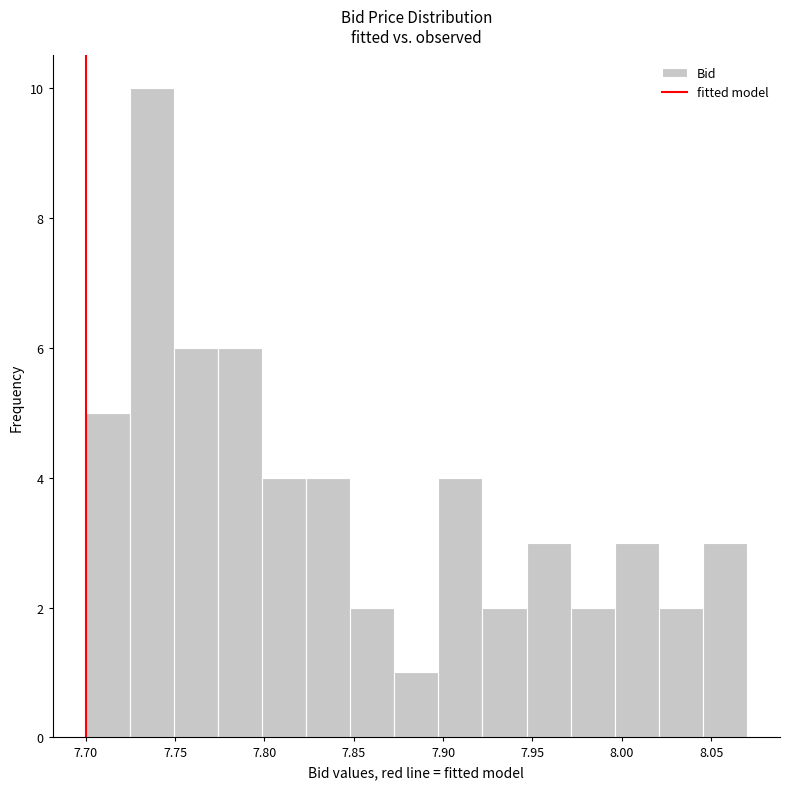

What is the height of the bar covering 7.725 to 7.750 on the x-axis? Neither the bar edges nor the heights are printed on the chart, so give them approximately, as read against the axes.

10